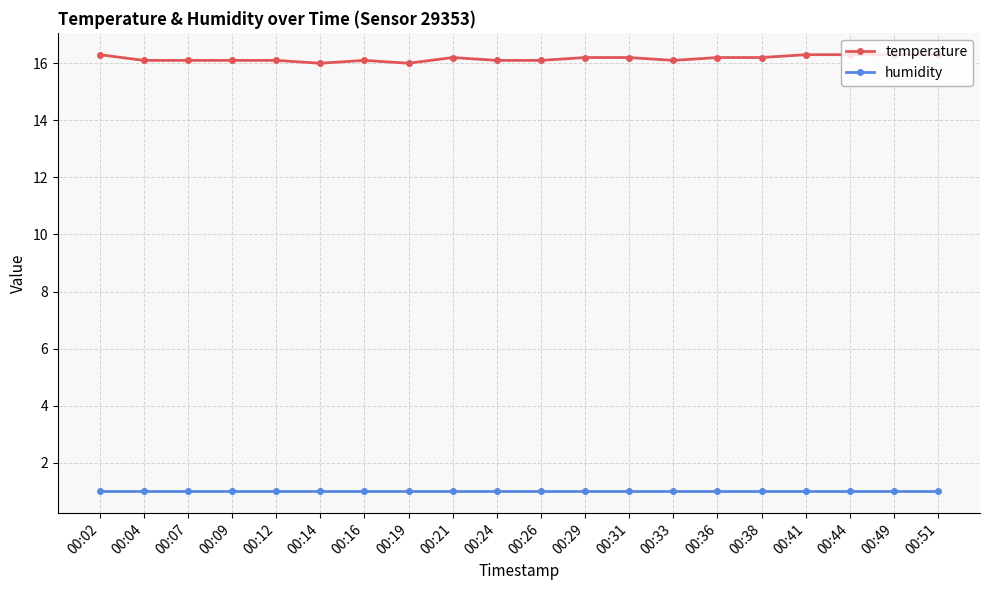

The temperature series shows 21.5 at 00:29. True or false?

False